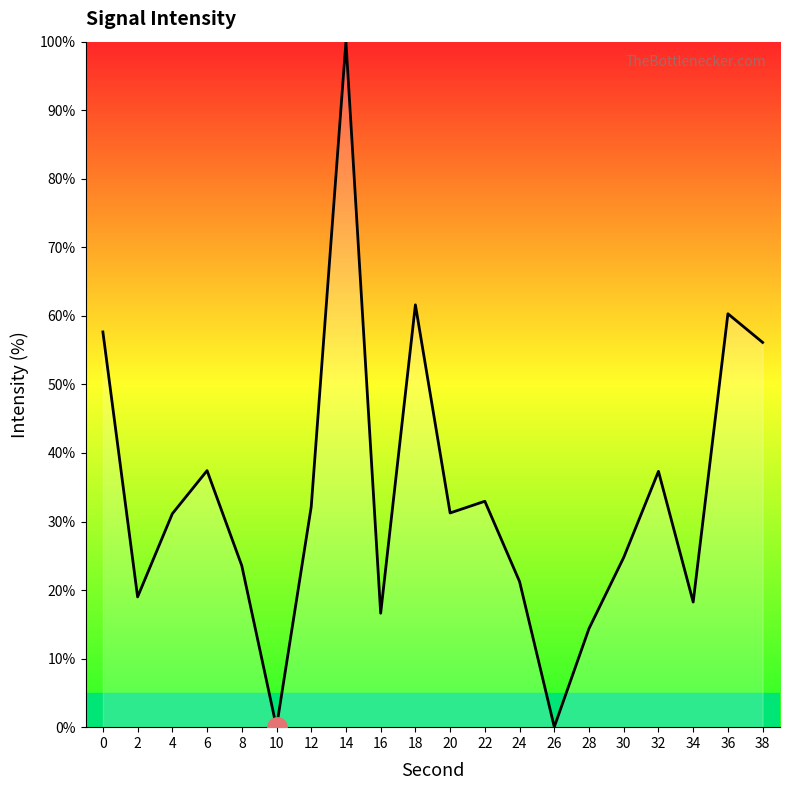

Which category has the highest value across all series?

14